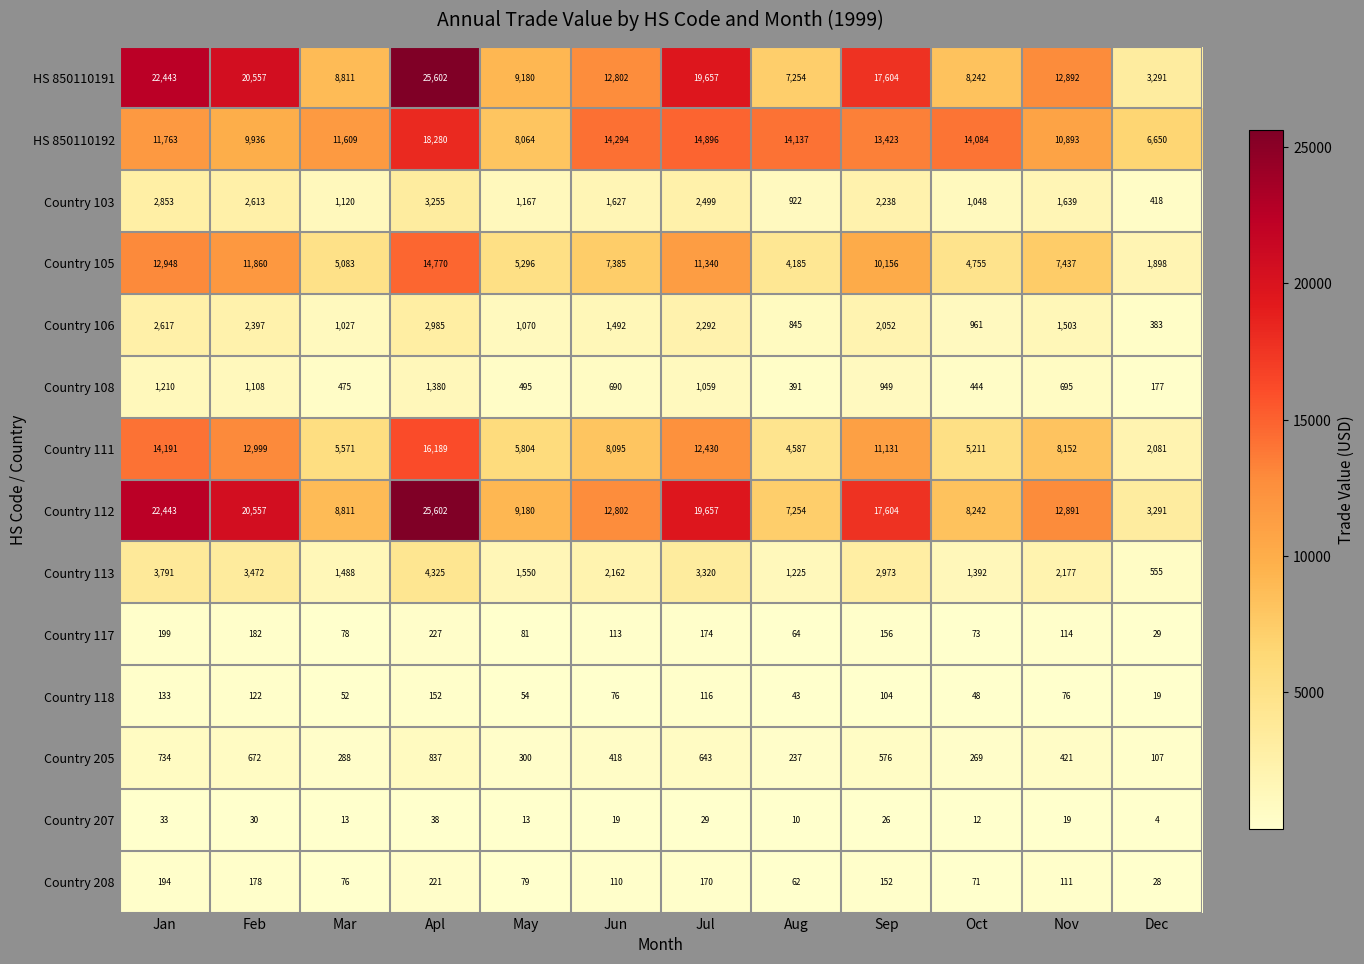

At which label does Country 103 first exceed 1639?

Jan